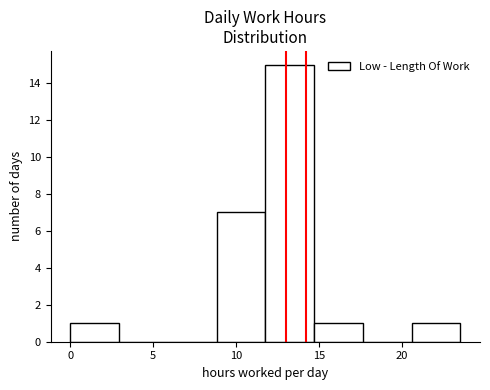

What is the height of the bar covering 20.5 to 23.5 on the x-axis? Neither the bar edges nor the heights are printed on the chart, so give them approximately, as read against the axes.

1